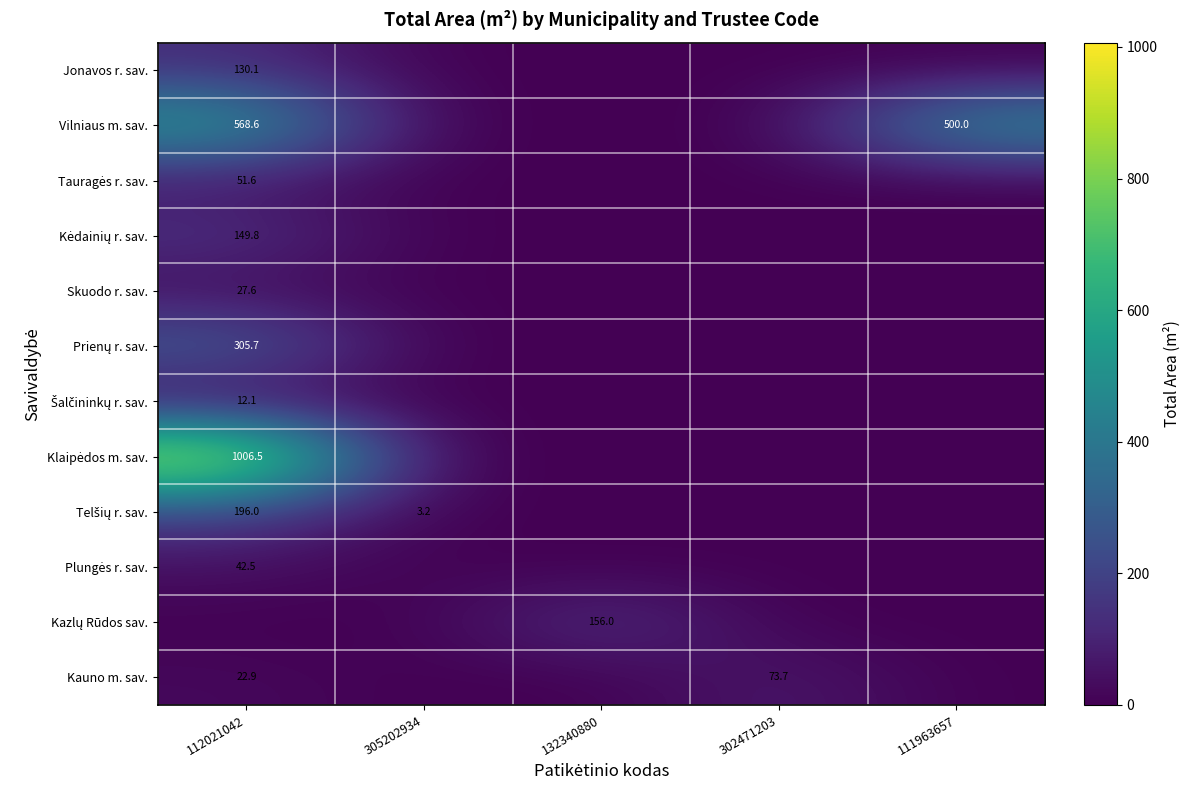

Which has a higher value, 132340880 or 112021042?

112021042